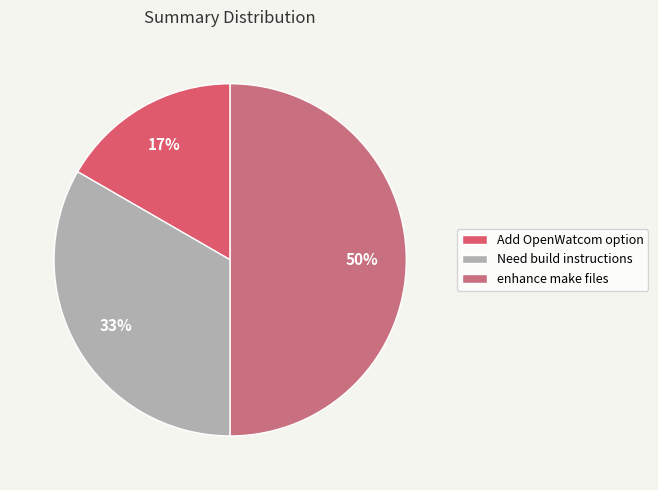

To the nearest percent, what is the combined percentage of enhance make files and Add OpenWatcom option?

67%